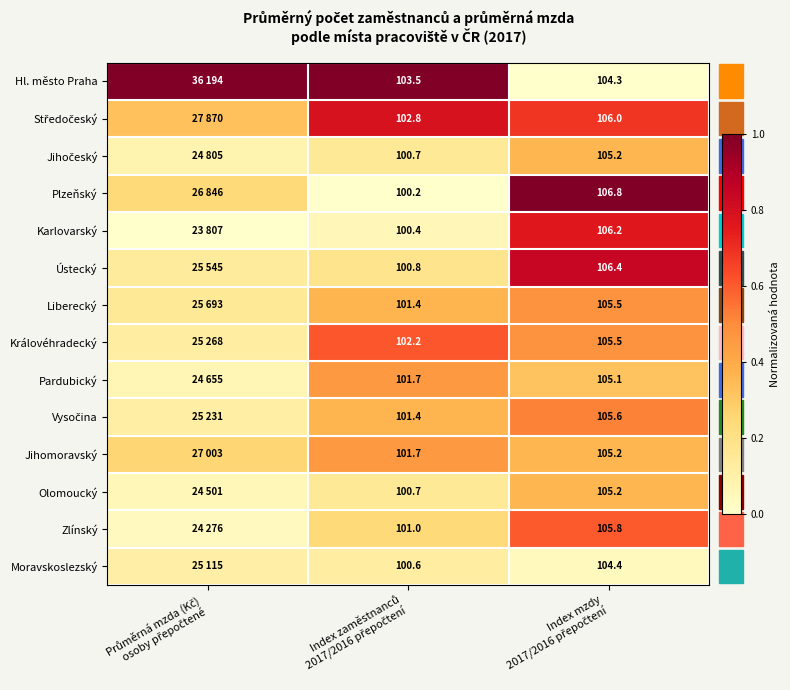

List the labels in order of Zlínský value, smallest first.

Průměrná mzda (Kč) osoby přepočtené, Index zaměstnanců 2017/2016 přepočtení, Index mzdy 2017/2016 přepočtení